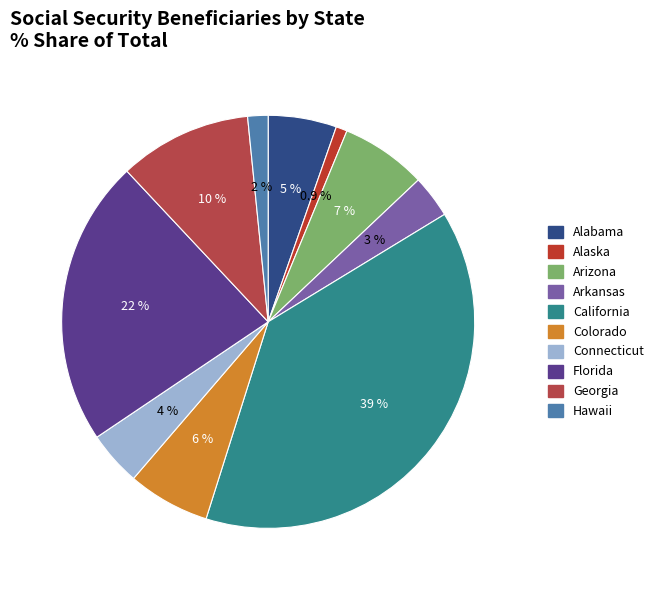

Is Florida the majority of the pie?

No